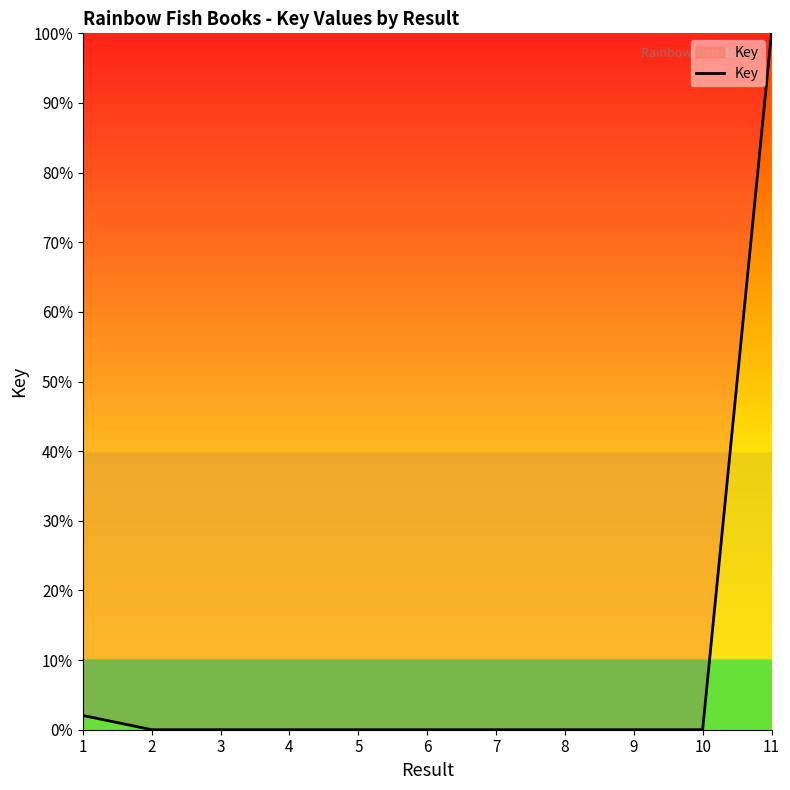

What is the difference between the maximum and minimum values?

100.0